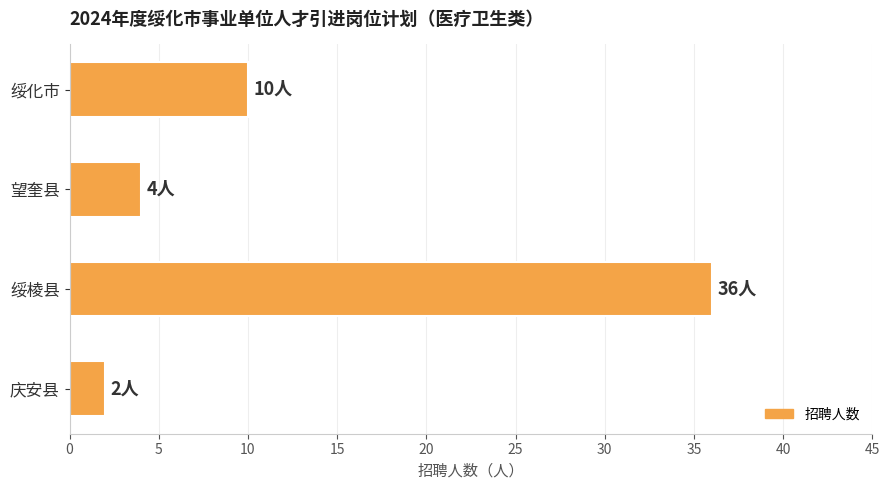

What is the ratio of the value at 绥棱县 to the value at 绥化市?

3.6